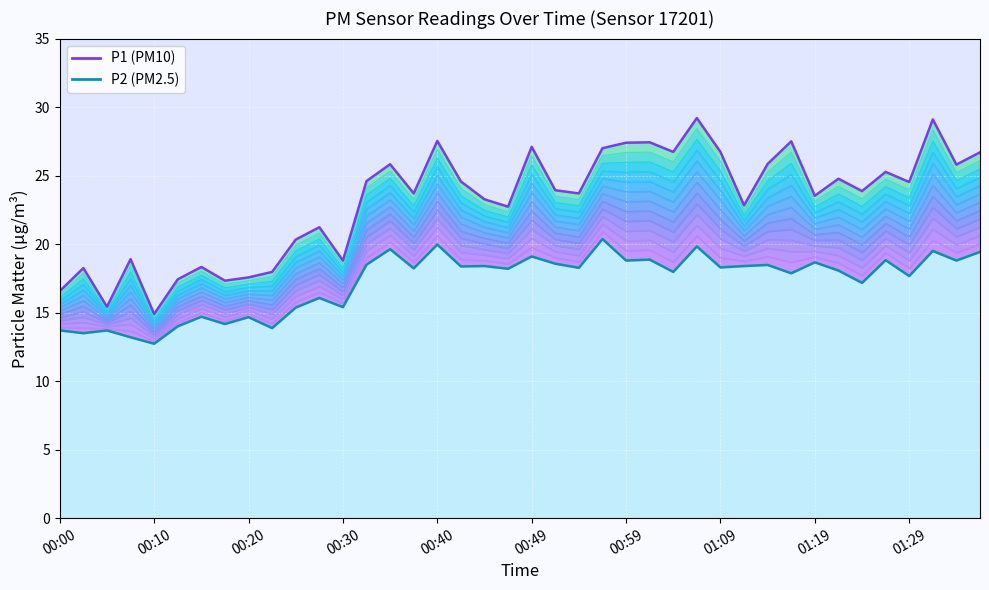

What is the total value across all series at 35?

44.1